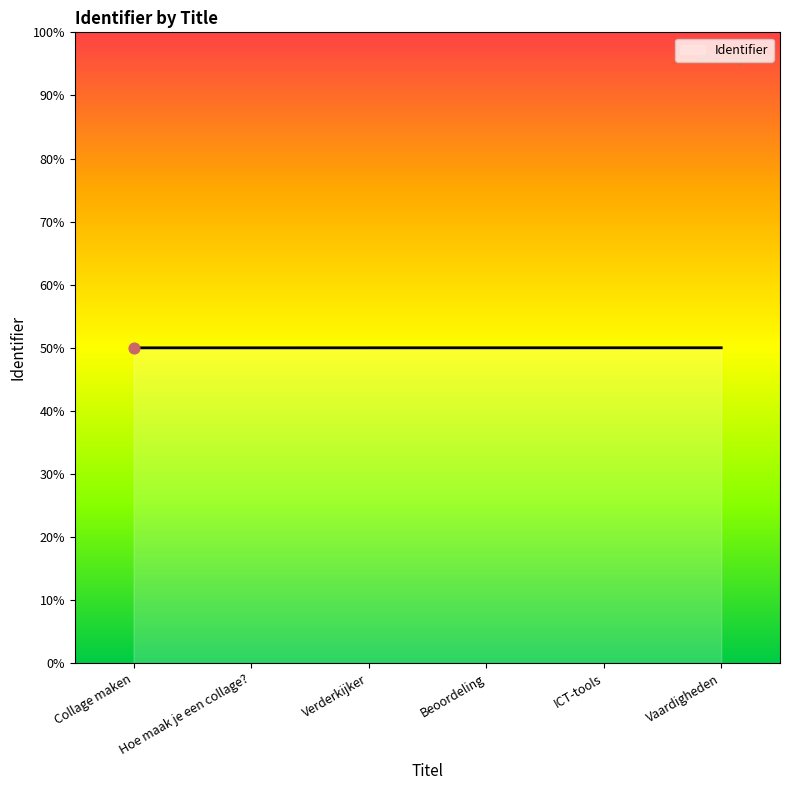

Which has a higher value, ICT-tools or Beoordeling?

ICT-tools